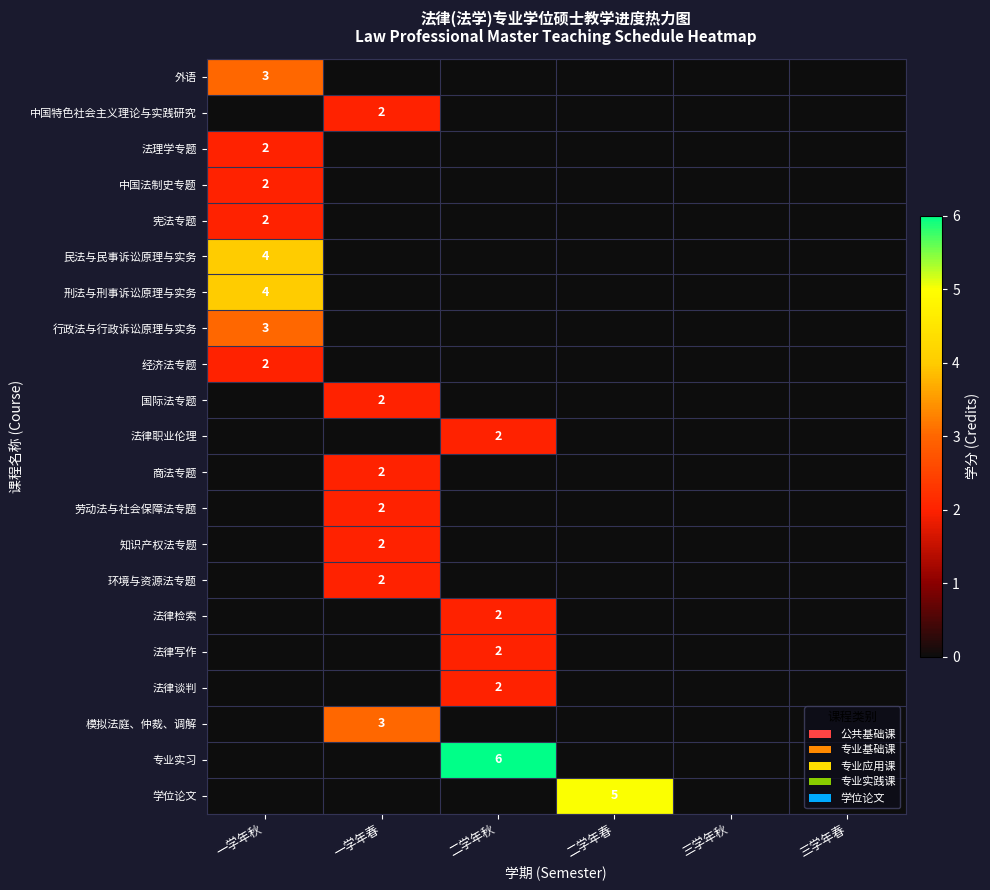

The value of 法律检索 at 二学年秋 is 3. True or false?

False